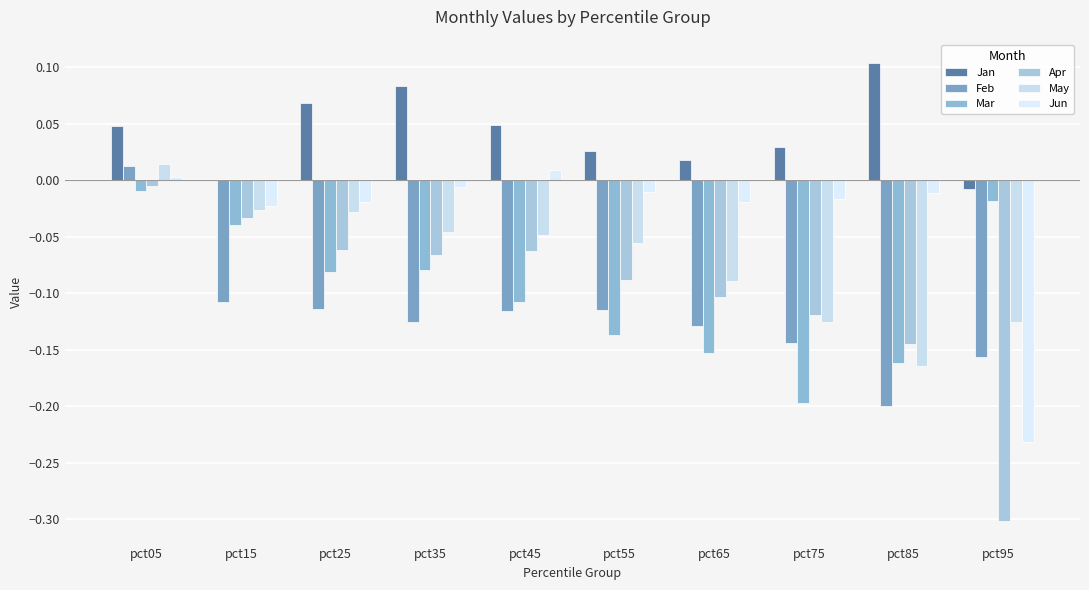

Rank the categories by Jun value from lowest to highest.

pct95, pct15, pct25, pct65, pct75, pct85, pct55, pct35, pct05, pct45